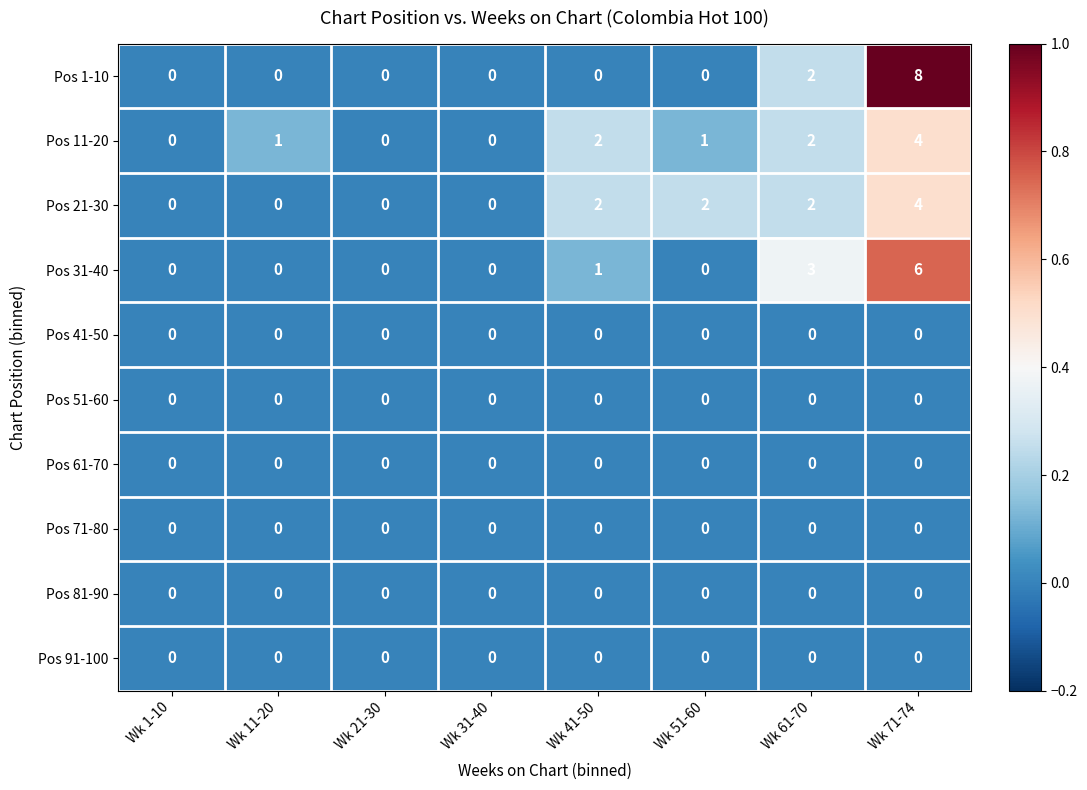

Which series has the largest range (max minus min)?

Pos 1-10